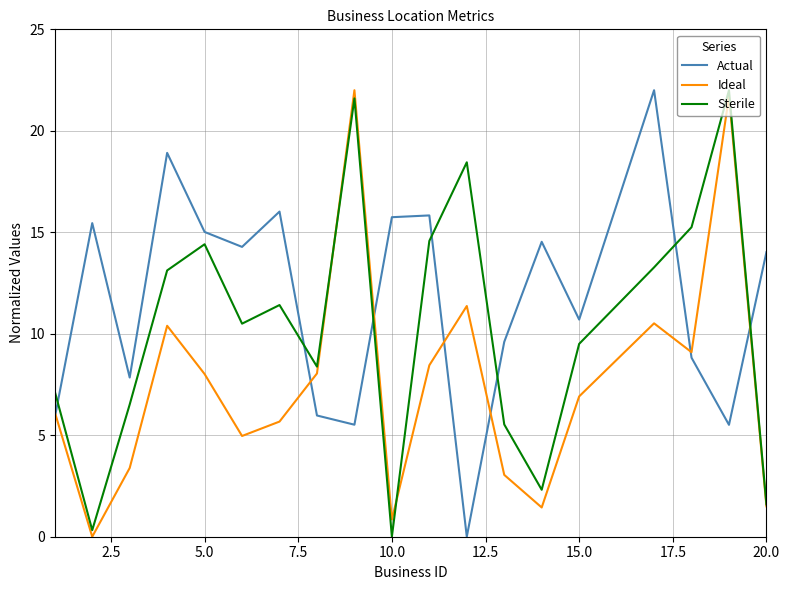

True or false: Ideal and Actual cross at least once.

True